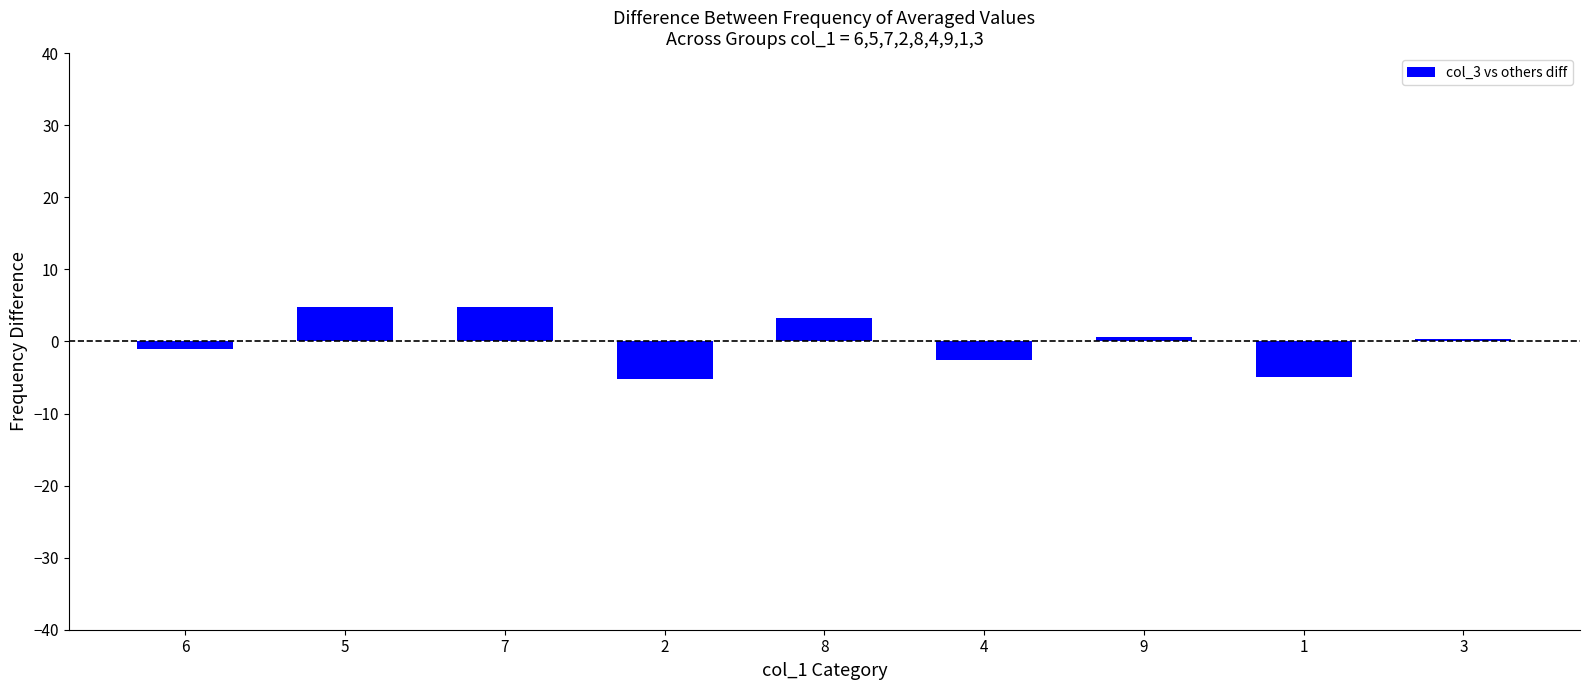

What is the difference between the maximum and minimum values?

10.0